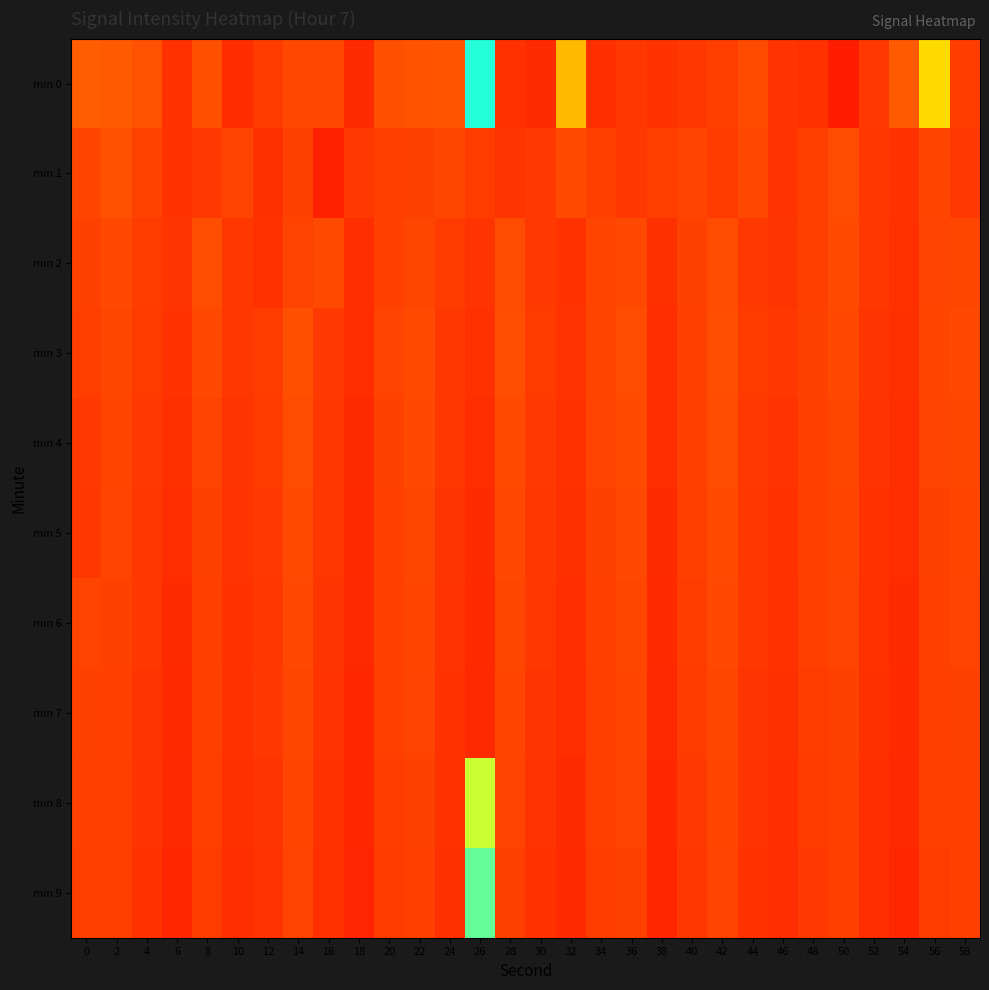

How many categories are shown in the chart?

30